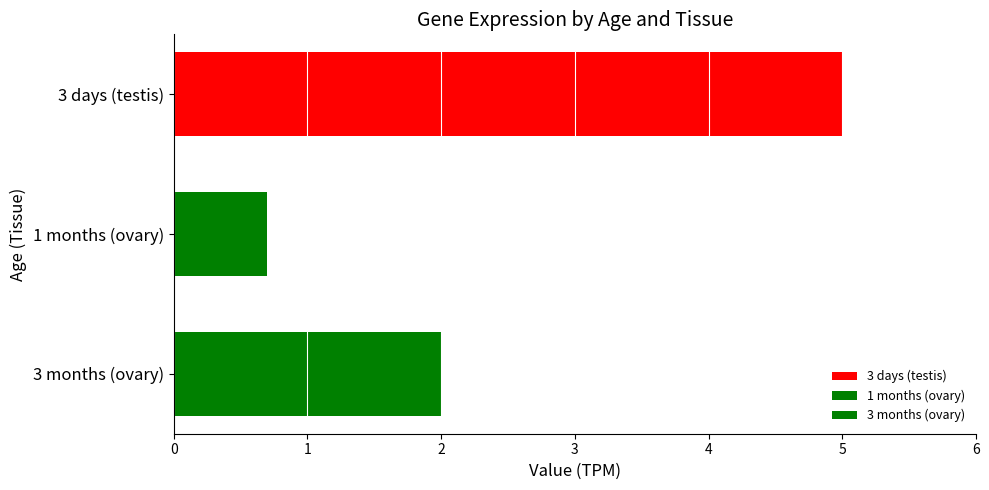

Are the bars horizontal?

Yes